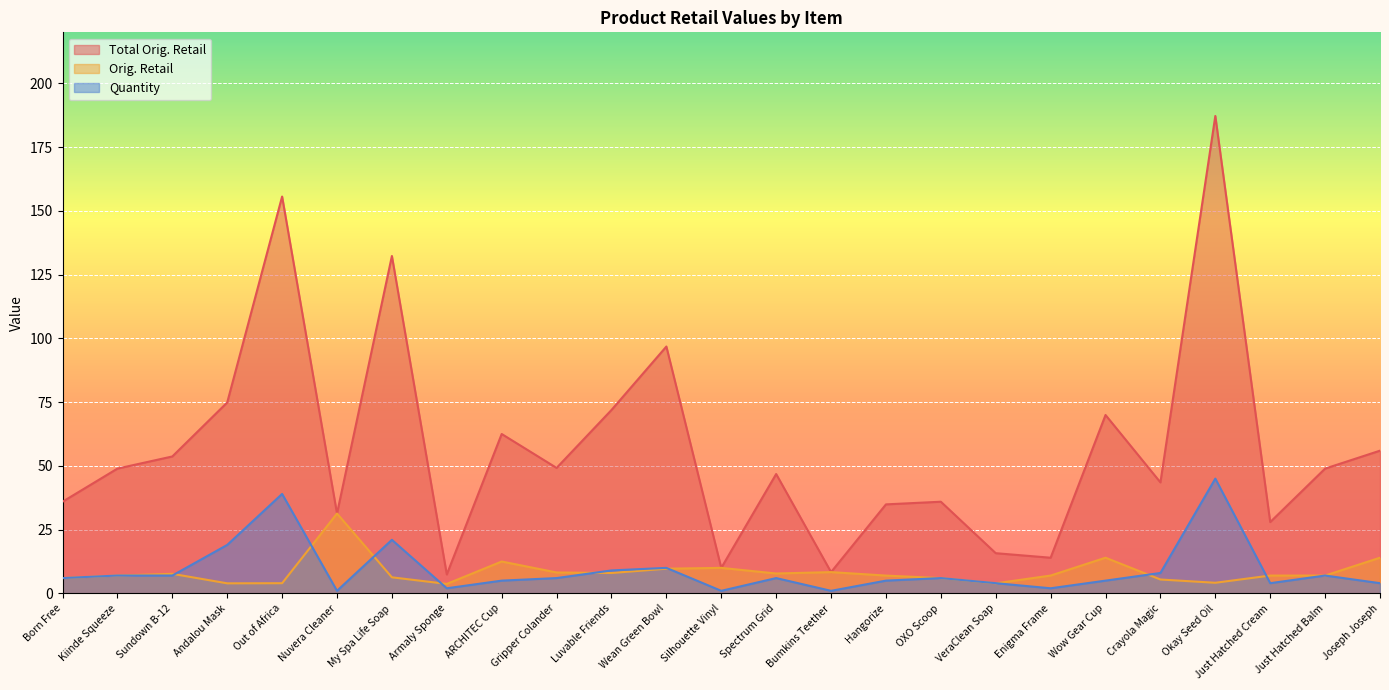

What position from the left is Gripper Colander?

10